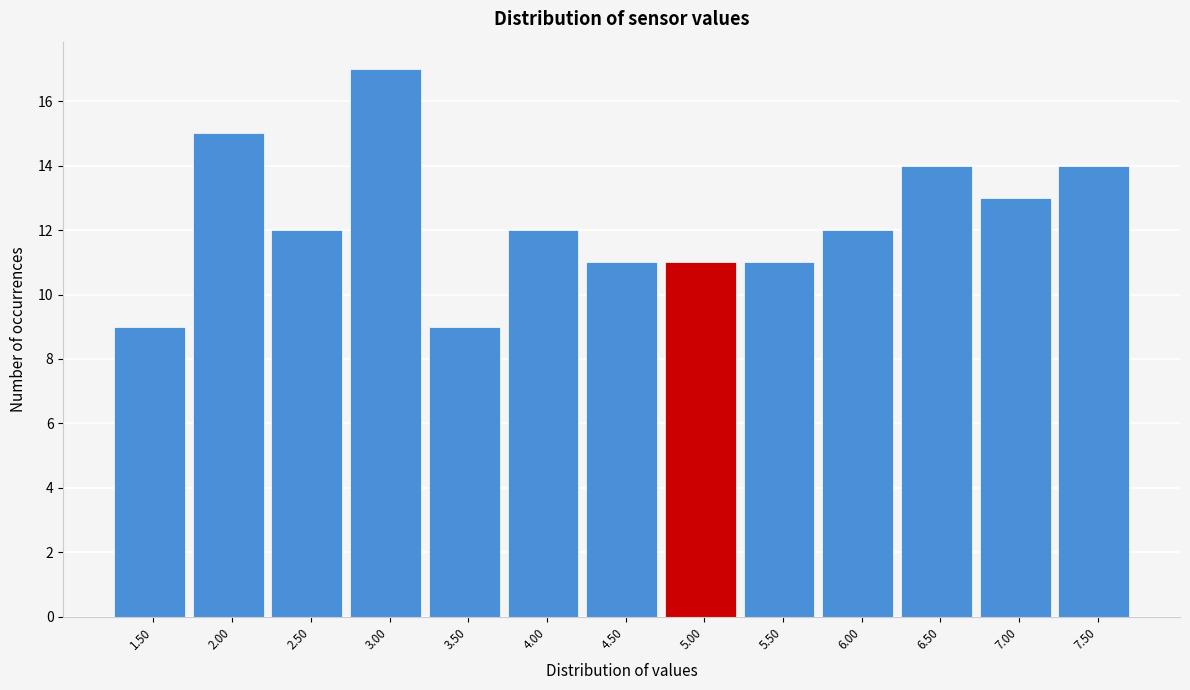

Reading right to left, extract all data points from this chart.

7.50=14	7.00=13	6.50=14	6.00=12	5.50=11	5.00=11	4.50=11	4.00=12	3.50=9	3.00=17	2.50=12	2.00=15	1.50=9